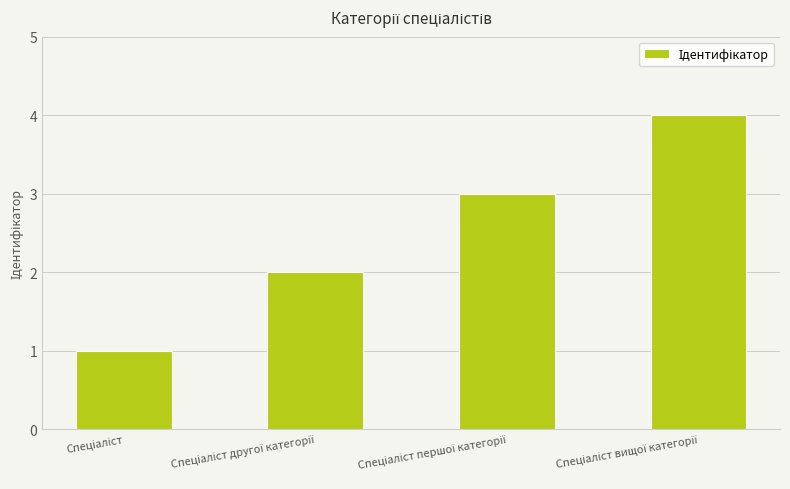

What is the difference between the maximum and minimum values?

3